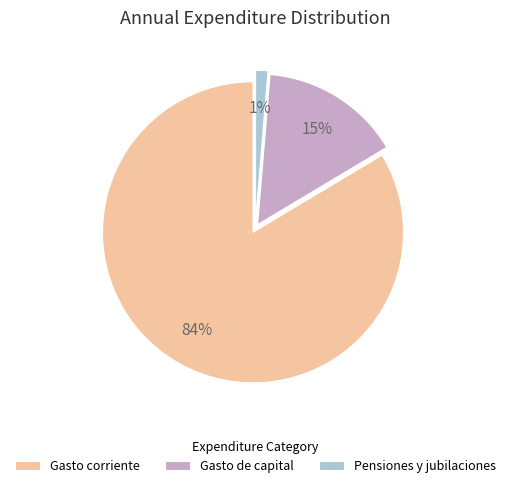

How many segments does this pie chart have?

3